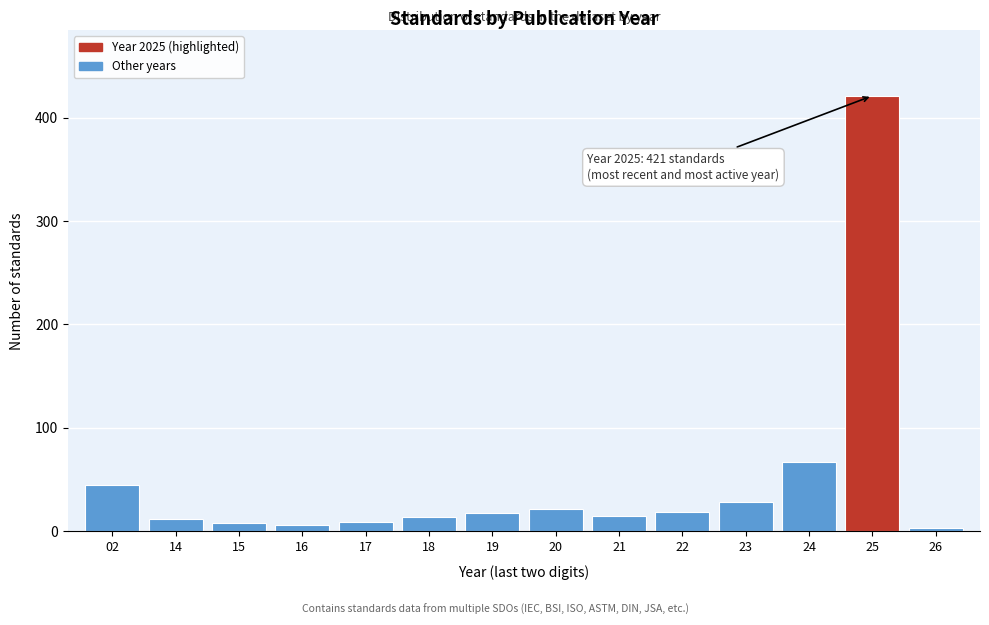

What is the difference between the maximum and minimum values?

418